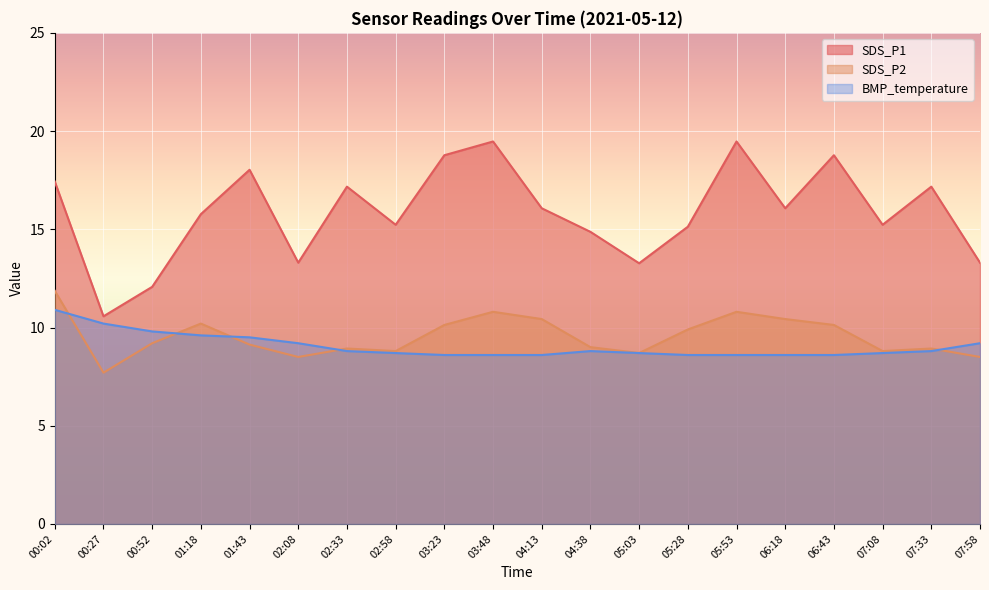

Which has a higher value, 00:52 or 03:48?

03:48